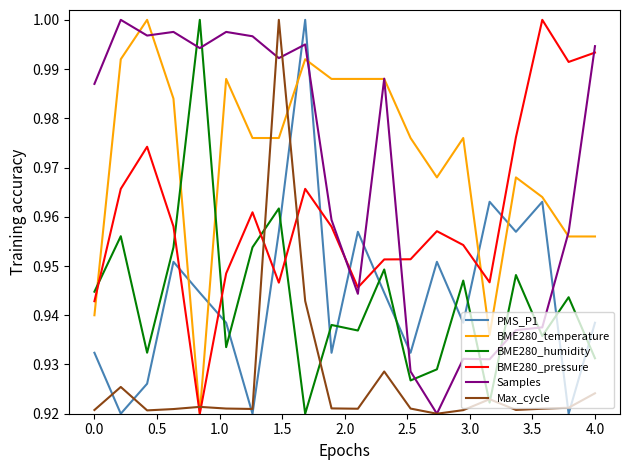

Which series ends up on top after the final intersection of PMS_P1 and BME280_pressure?

BME280_pressure